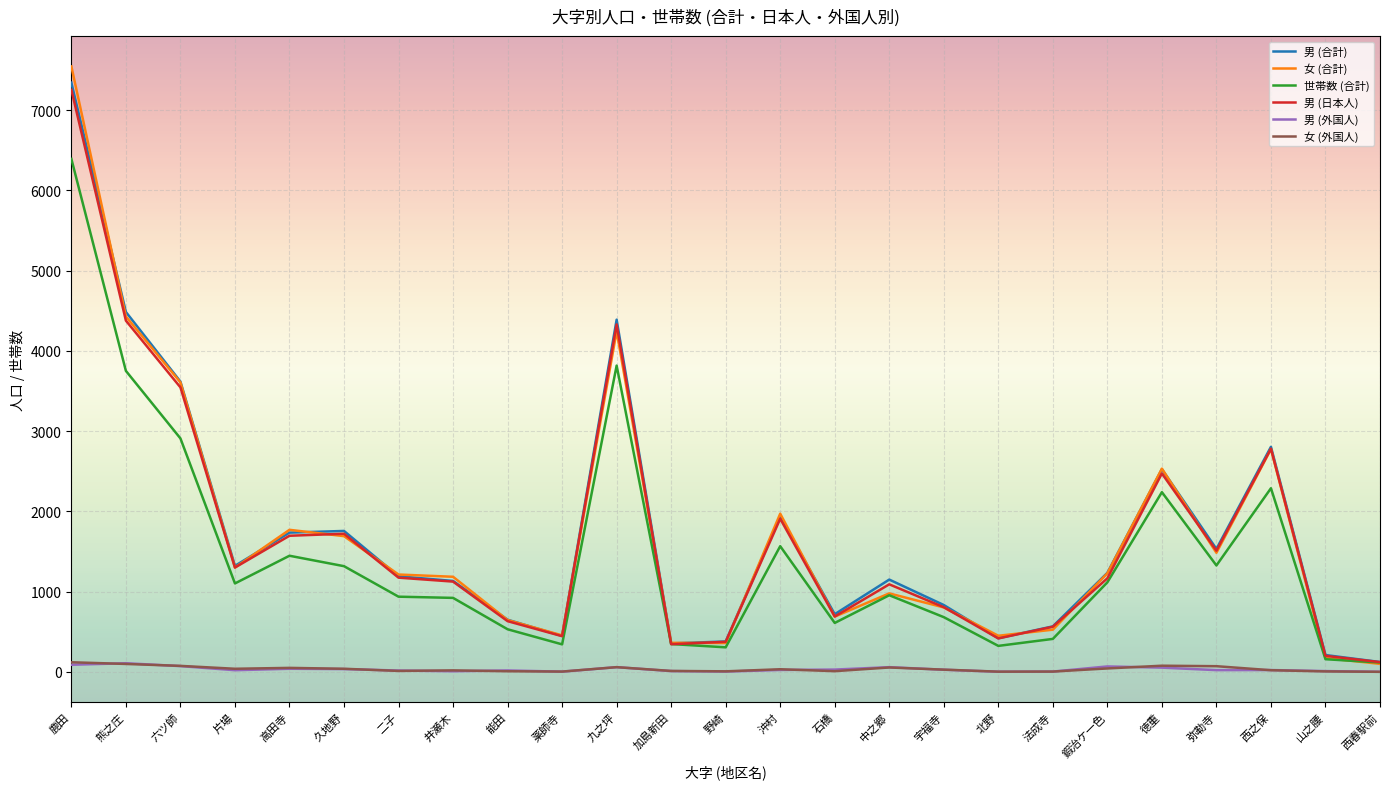

Is it true that 男 (合計) equals 119 at 野崎?

False